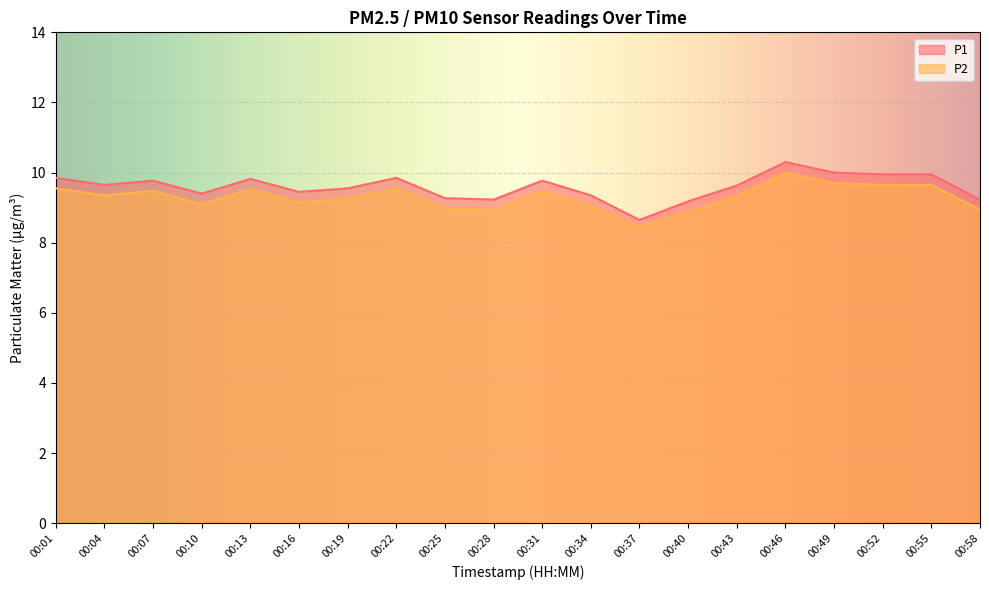

How many values in the P2 series exceed 9?

15